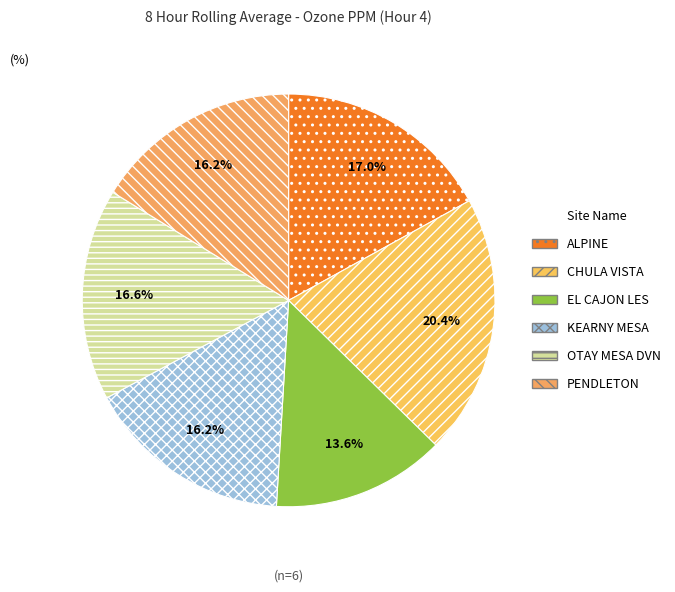

Is there a majority slice in this chart?

No